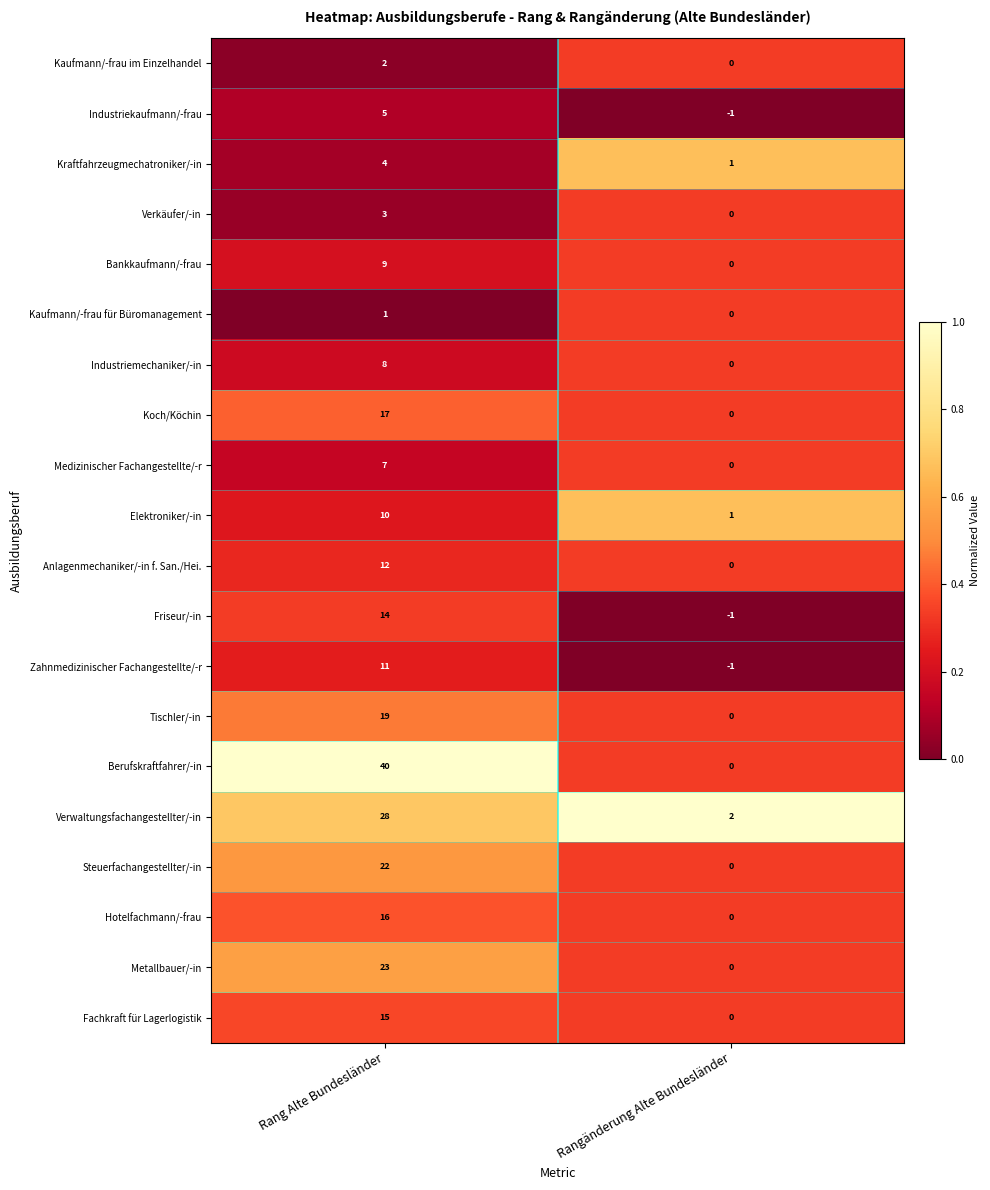

What is the sum of all Kraftfahrzeugmechatroniker/-in values?

5